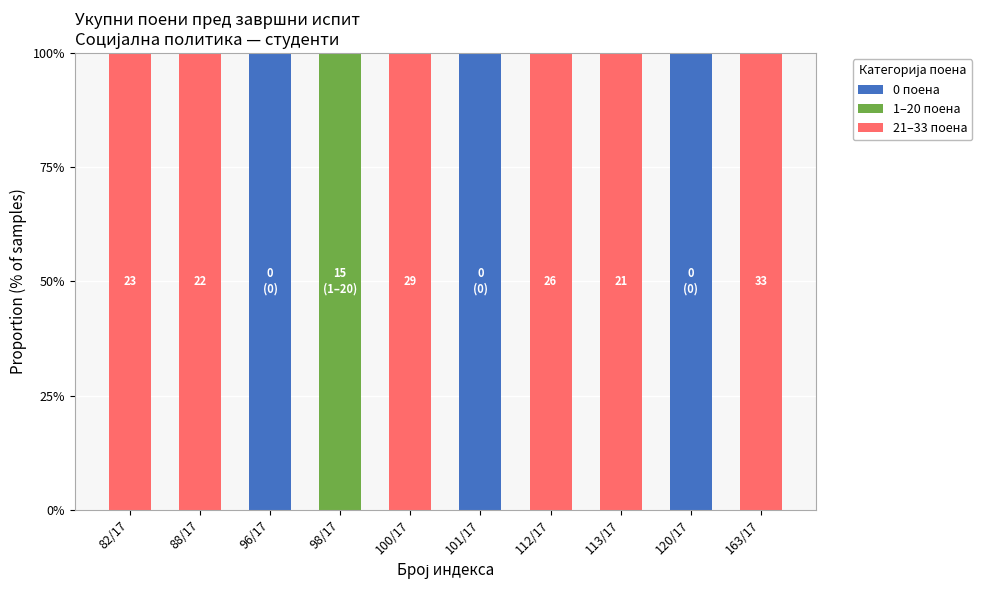

True or false: 0 поена has a value of 146 at 120/17.

False